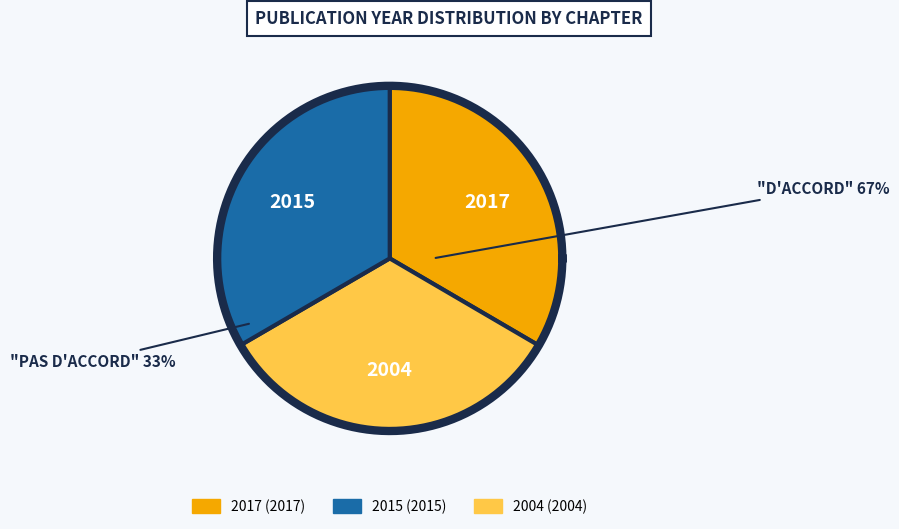

Is there any slice that represents more than half of the pie?

No